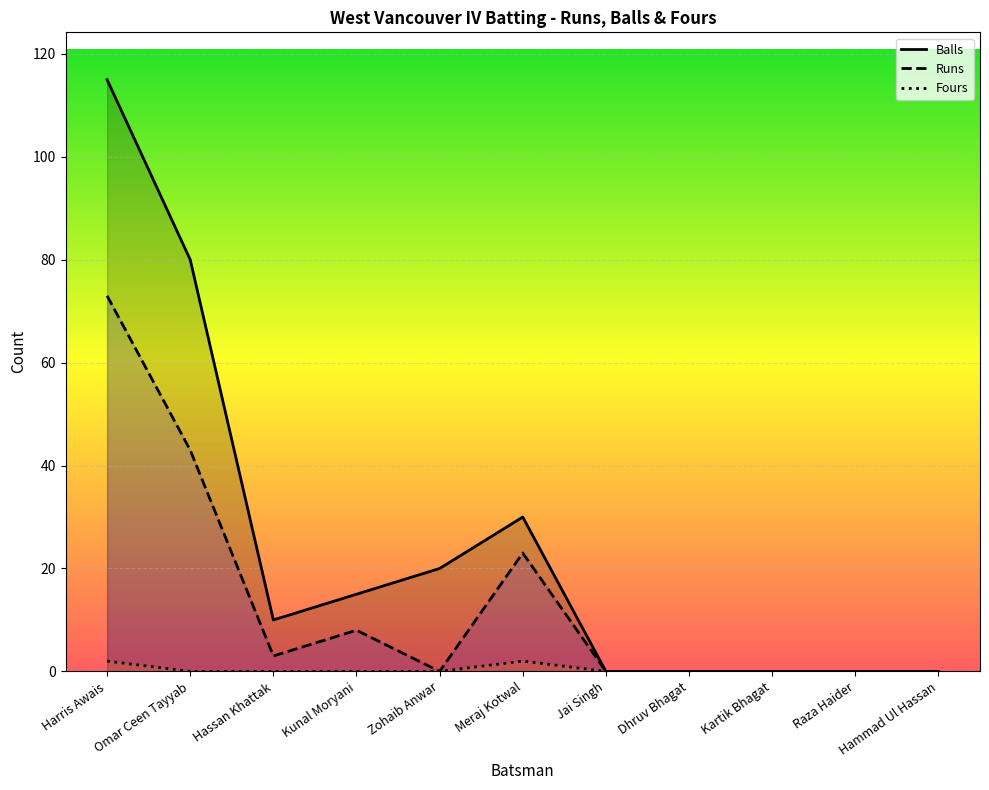

What is the maximum value for Runs?

73